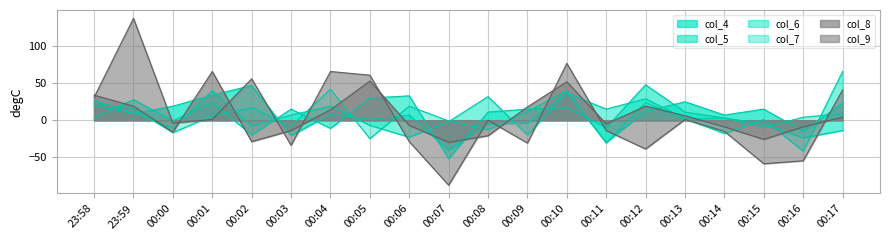

Which series has the largest total across all categories?

col_6